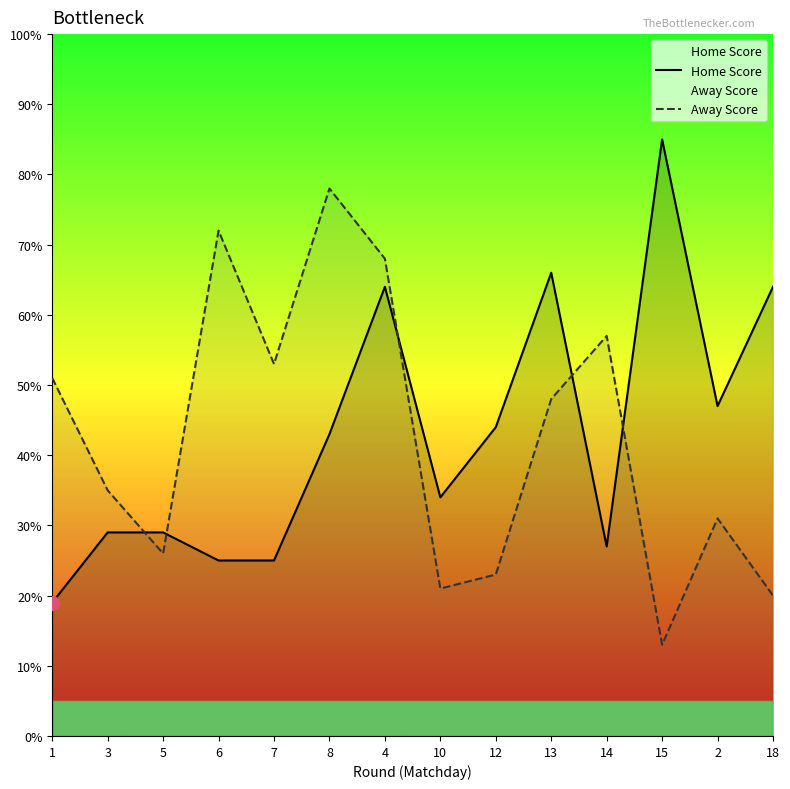

What is the average value of the Home Score series?

43